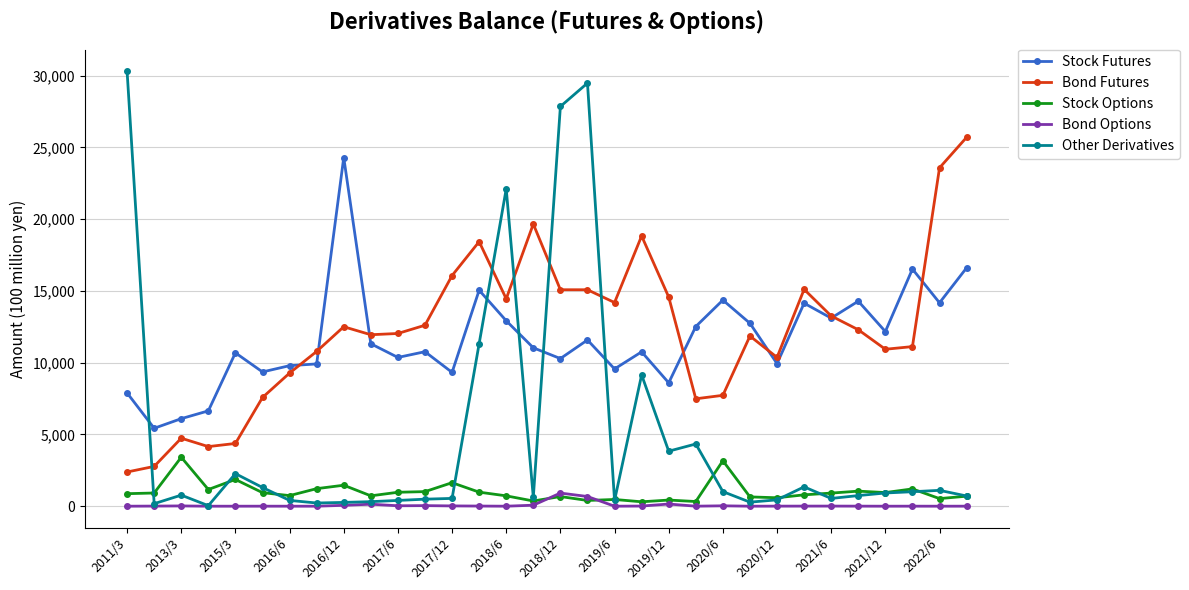

What is the difference between the maximum and minimum values in the Bond Futures series?

23317.1